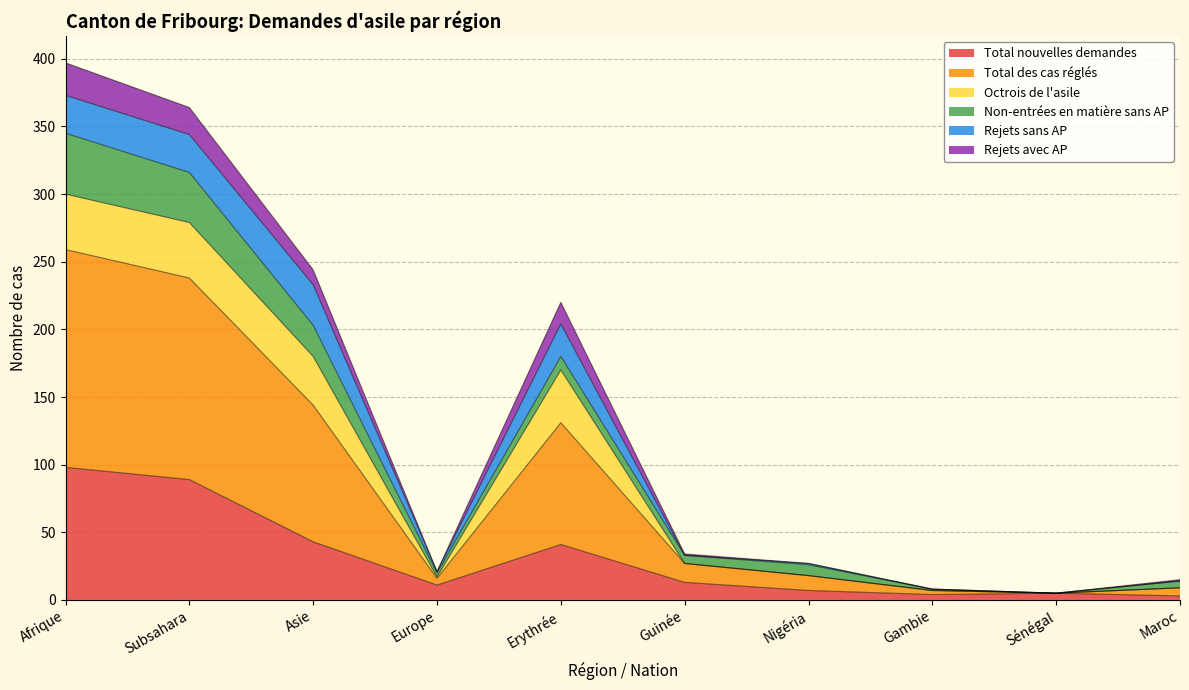

Which category has the highest value in the Total nouvelles demandes series?

Afrique